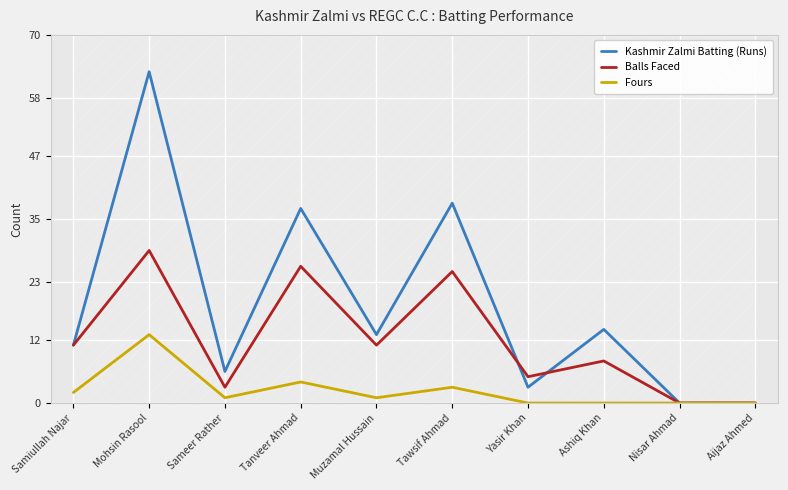

Rank the series at Yasir Khan from lowest to highest value.

Fours, Kashmir Zalmi Batting (Runs), Balls Faced